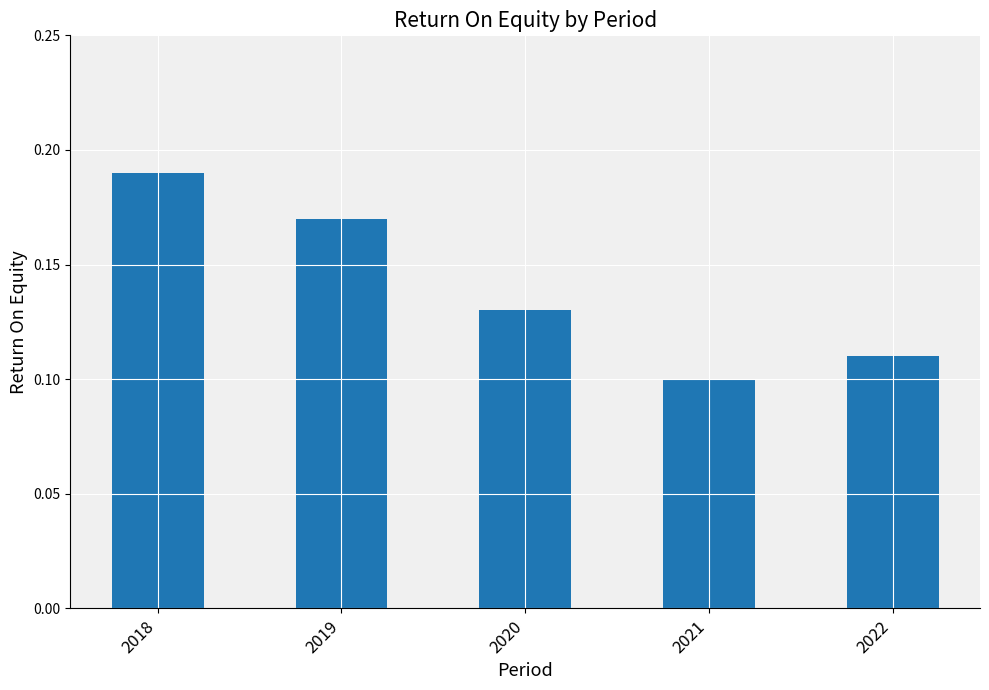

Between 2019 and 2020, which is larger?

2019